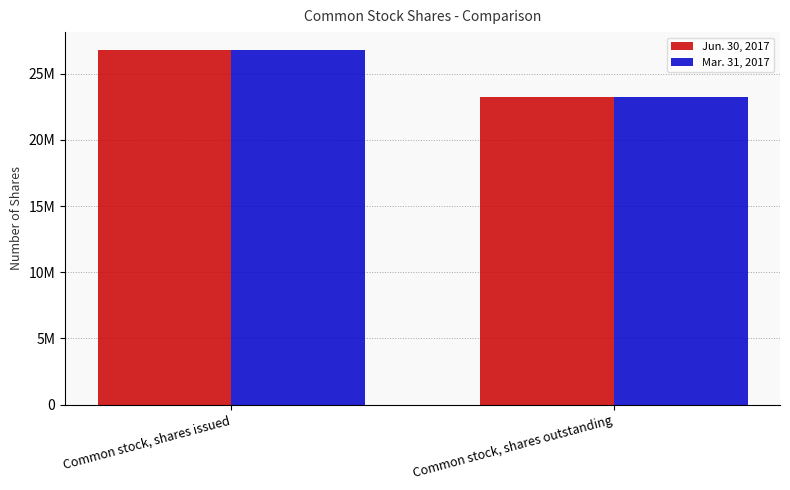

Between Common stock, shares issued and Common stock, shares outstanding, which series saw the biggest shift?

Jun. 30, 2017